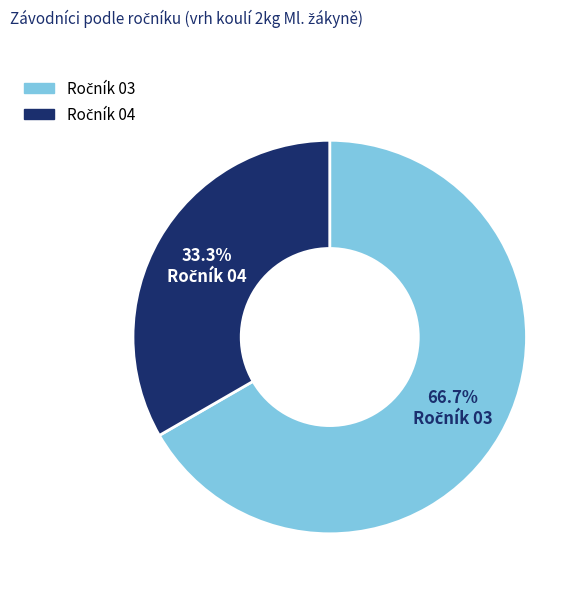

Is there any slice that represents more than half of the pie?

Yes